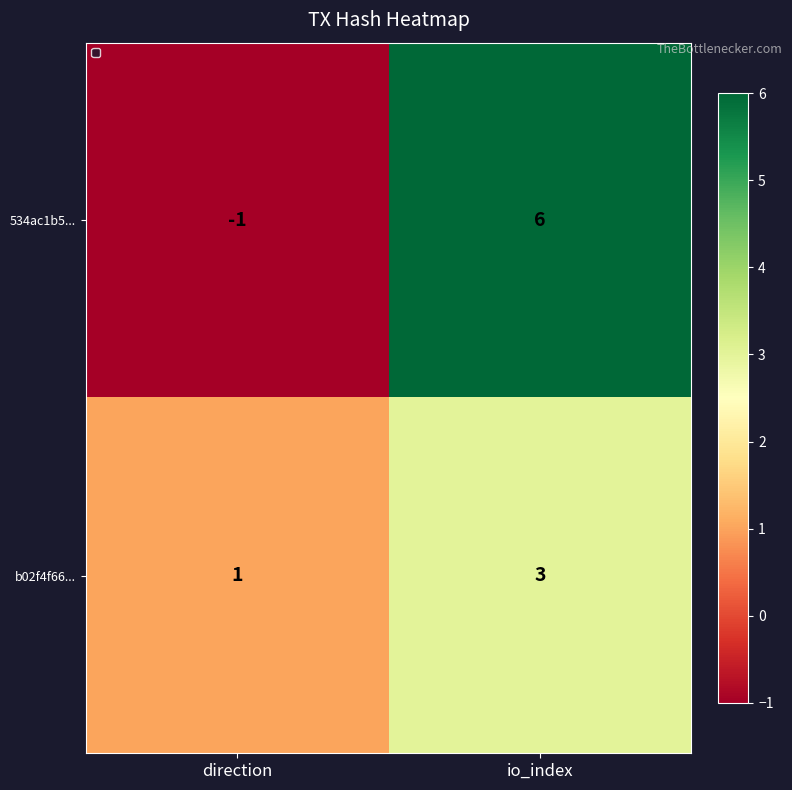

What is the greatest value displayed?

6